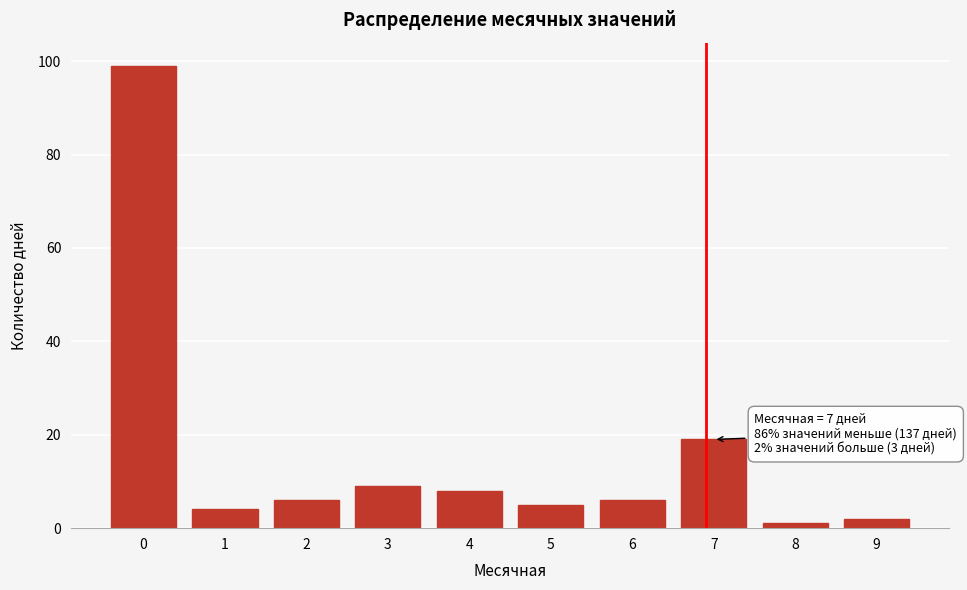

Reading right to left, list all the values displayed in this chart.

9=2	8=1	7=19	6=6	5=5	4=8	3=9	2=6	1=4	0=99